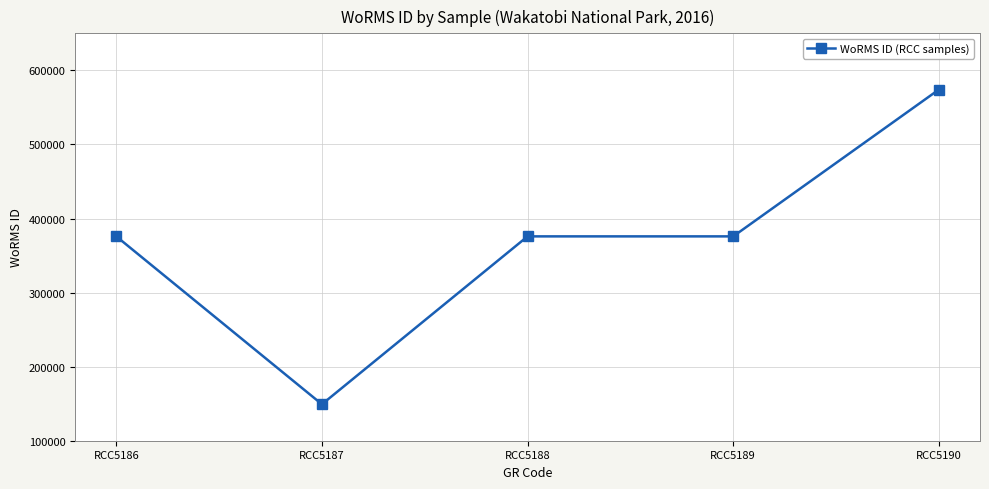

Reading left to right, extract all data points from this chart.

RCC5186=375881	RCC5187=149216	RCC5188=375881	RCC5189=375881	RCC5190=574064